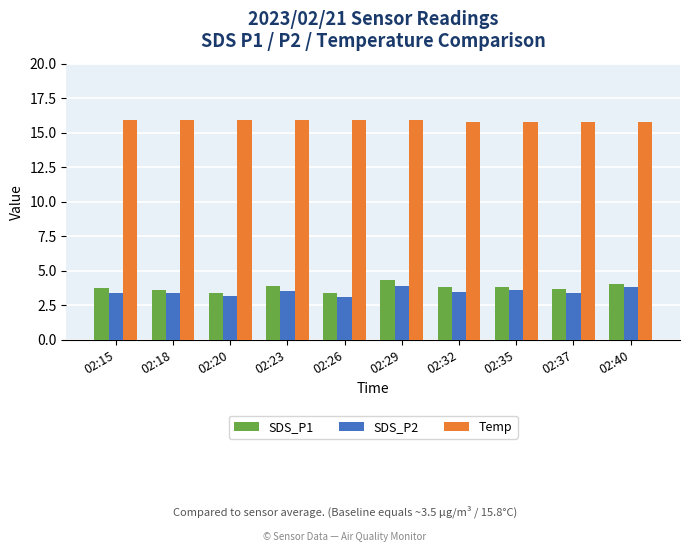

True or false: SDS_P1 has a value of 4.0 at 02:40.

True